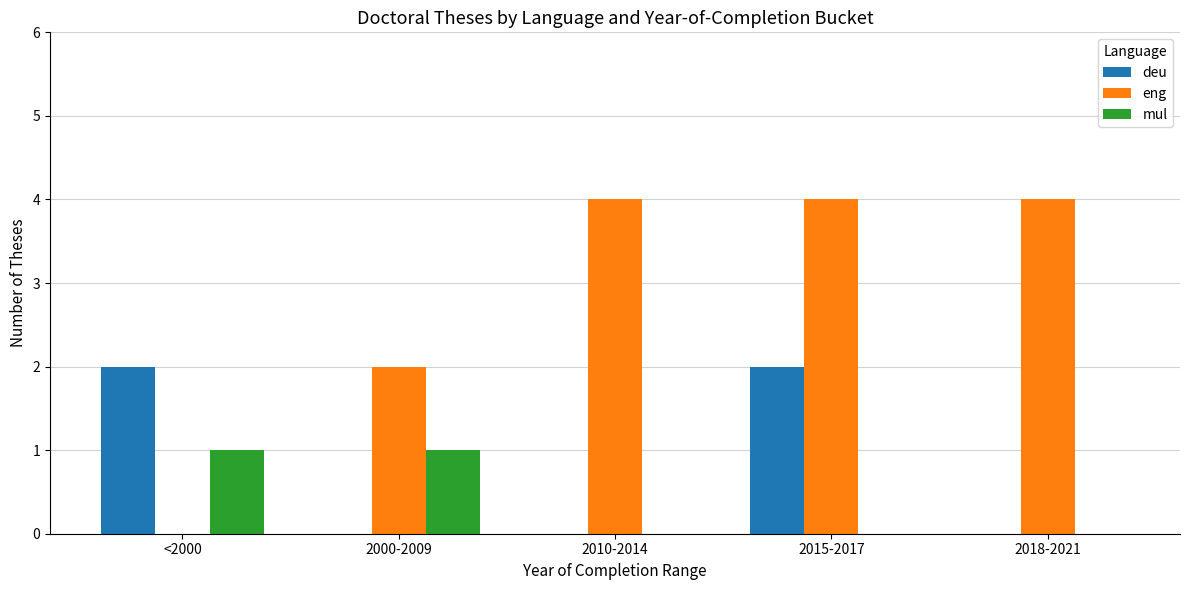

True or false: eng has a value of 4 at 2015-2017.

True